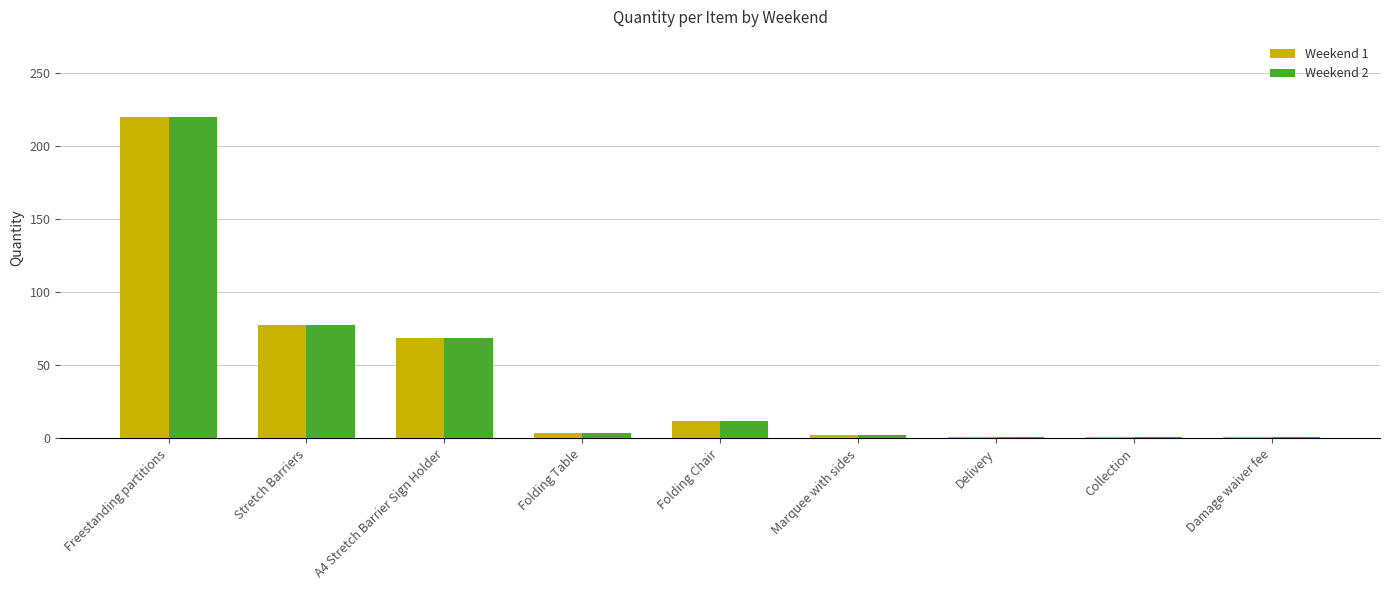

Which category has the highest value in the Weekend 2 series?

Freestanding partitions